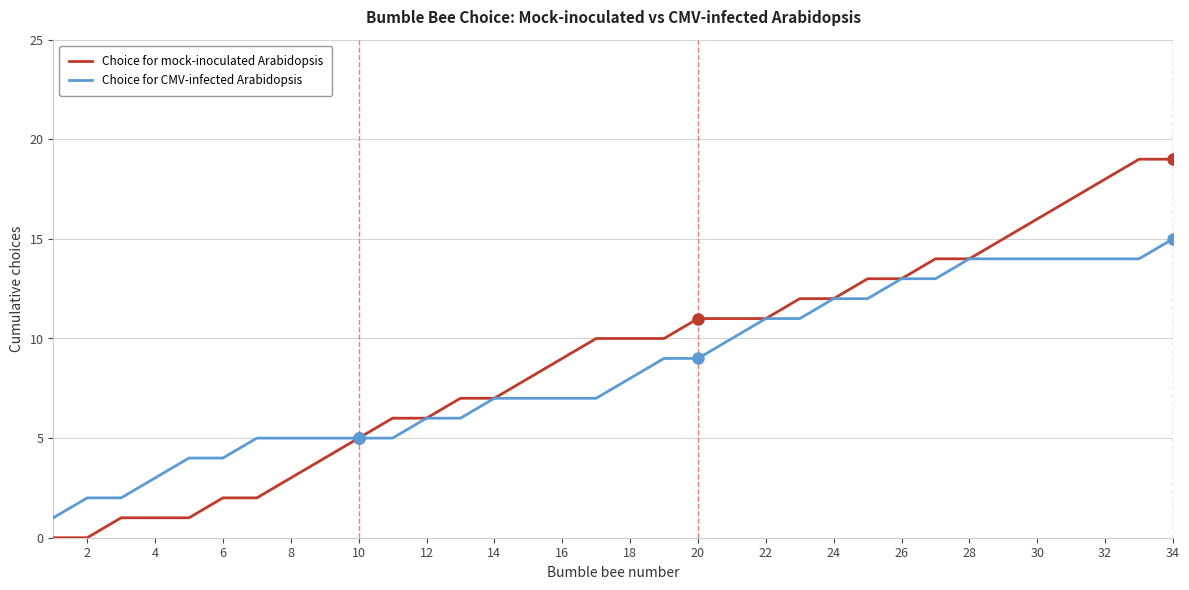

List the series in order of their peak value, lowest first.

Choice for CMV-infected Arabidopsis, Choice for mock-inoculated Arabidopsis